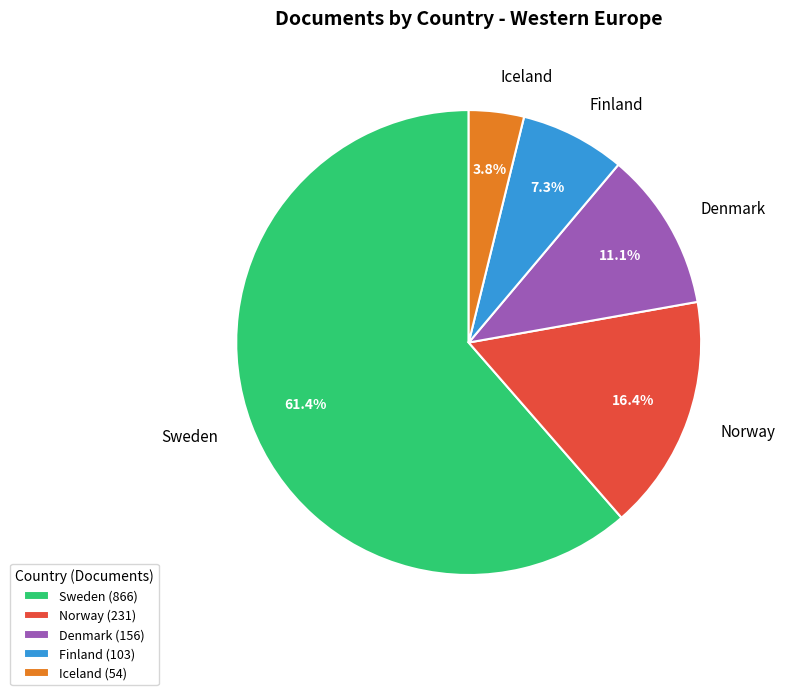

Which category has the smallest portion of the pie?

Iceland